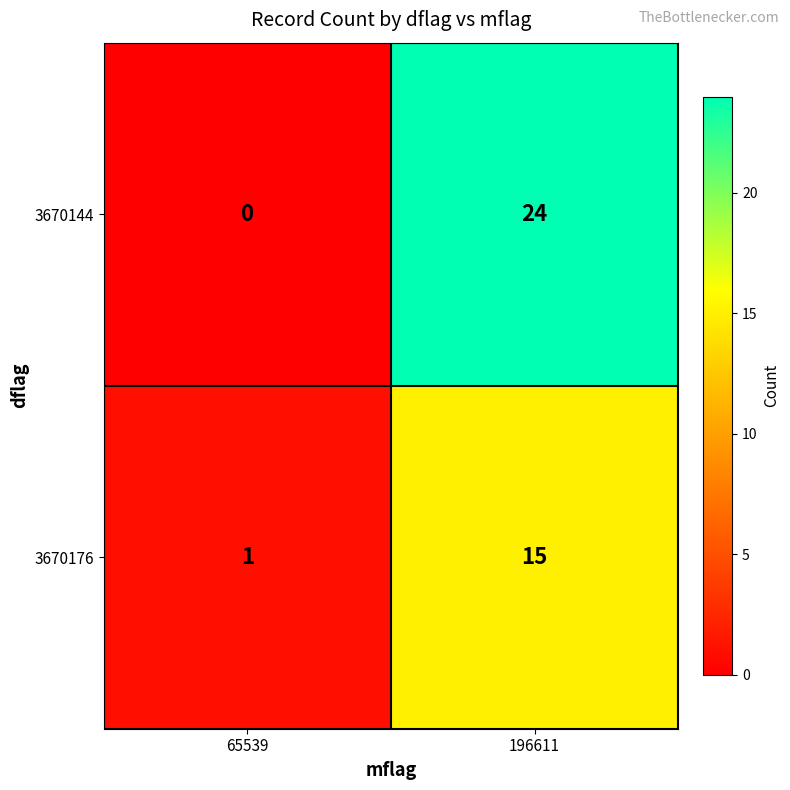

What is the difference between the highest and lowest values at 65539?

1